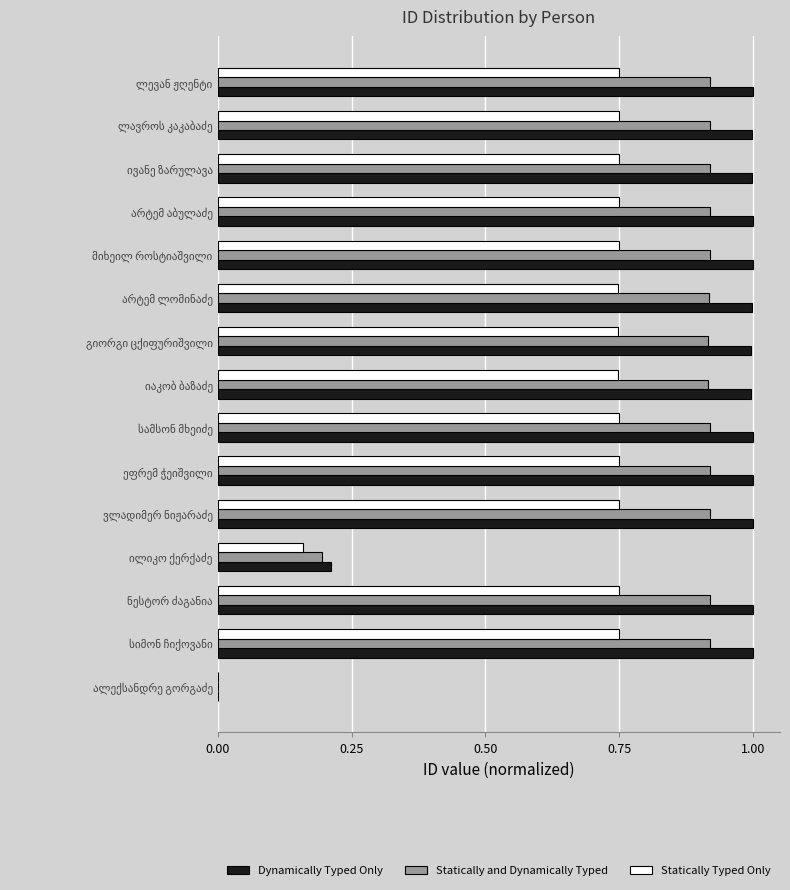

Which series has the largest total across all categories?

Dynamically Typed Only